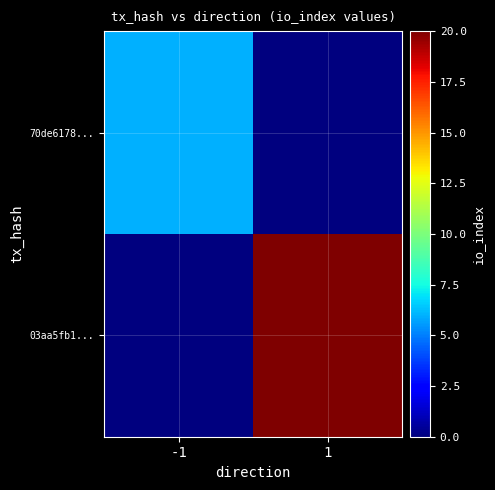

Between -1 and 1, which series saw the biggest shift?

03aa5fb1...